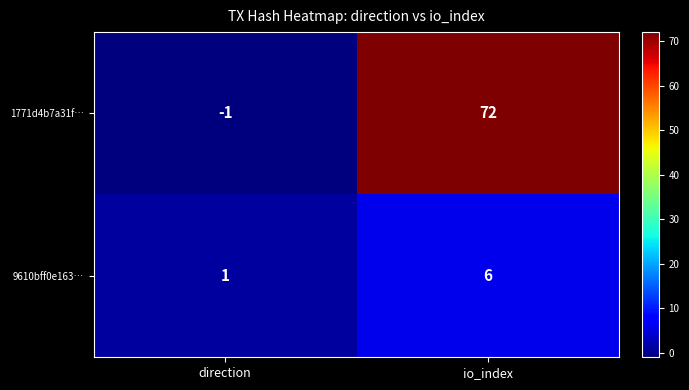

Reading left to right, what are all the values shown in this chart?

1771d4b7a31f…: -1	72
9610bff0e163…: 1	6